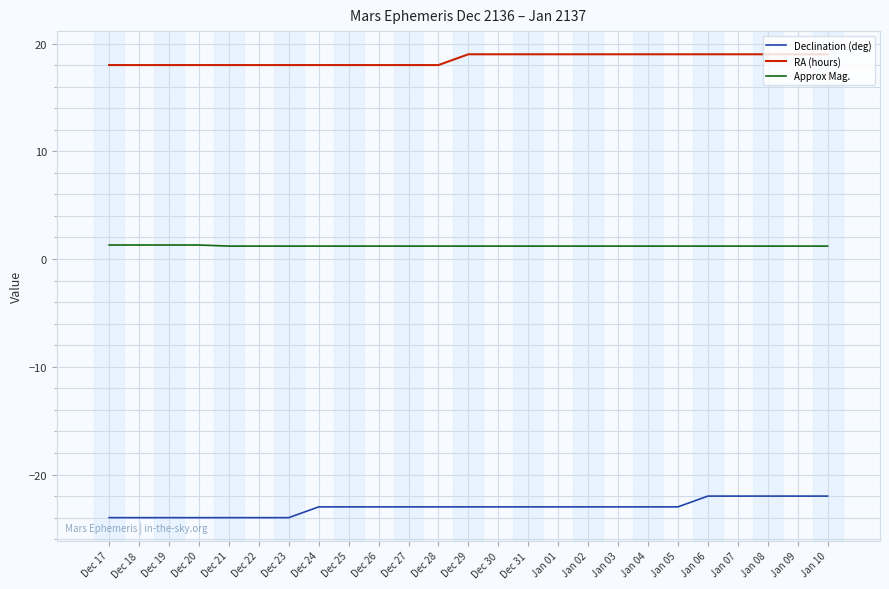

What is the spread (max minus min) of values at Dec 23?

42.0